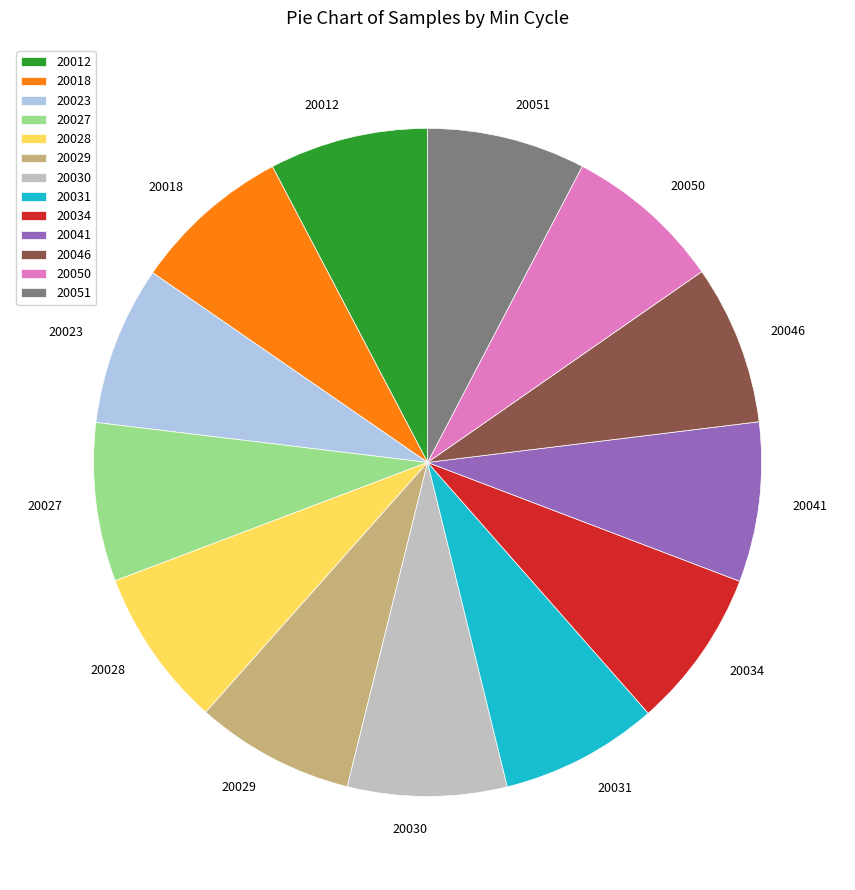

Approximately how many times larger is the value at 20023 compared to 20046?

1.0